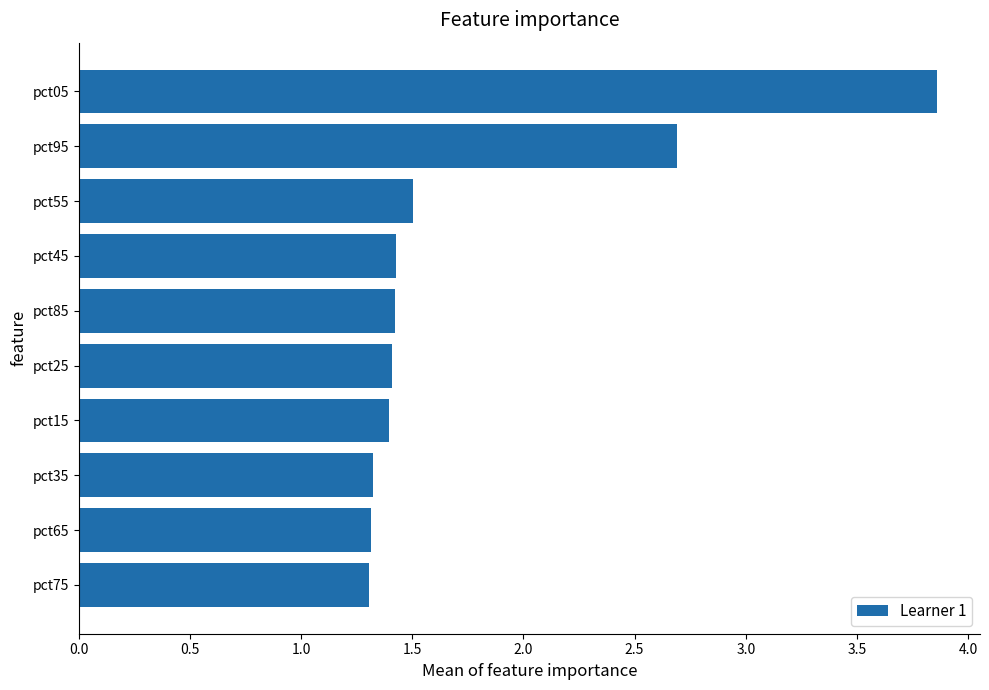

The chart shows a value of 3.9 at pct05. True or false?

True